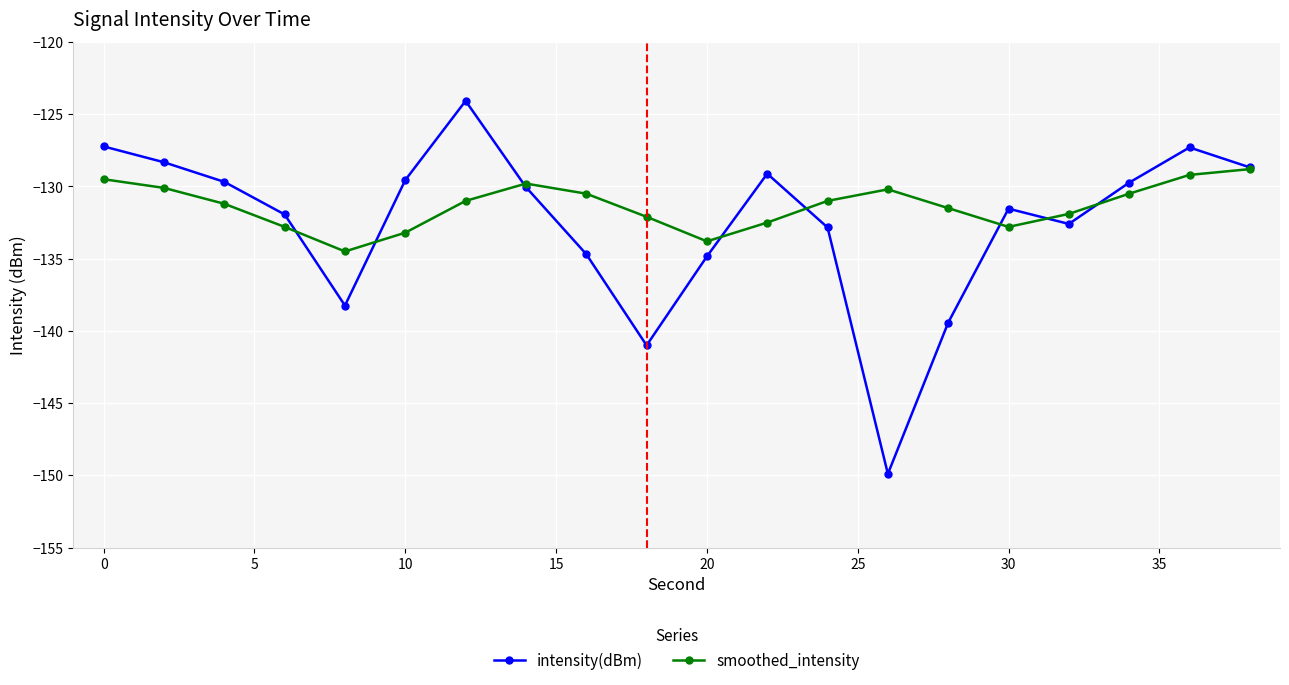

What is the lowest value of the smoothed_intensity series?

-134.5